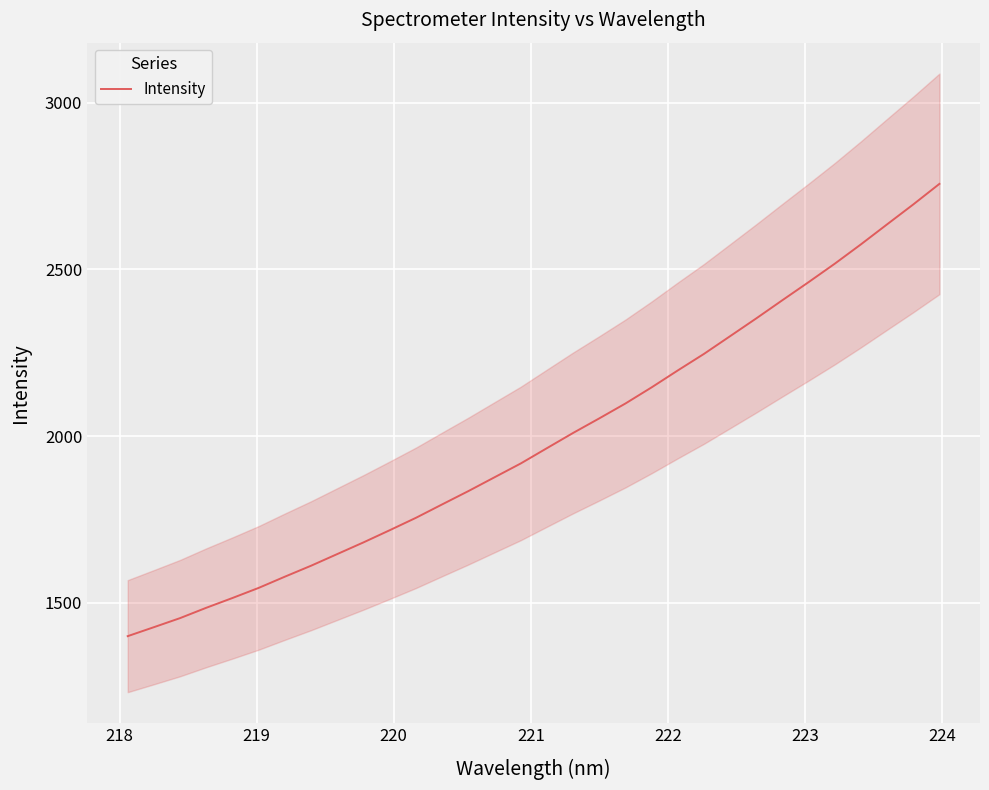

What is the sum of all values?

63655.3